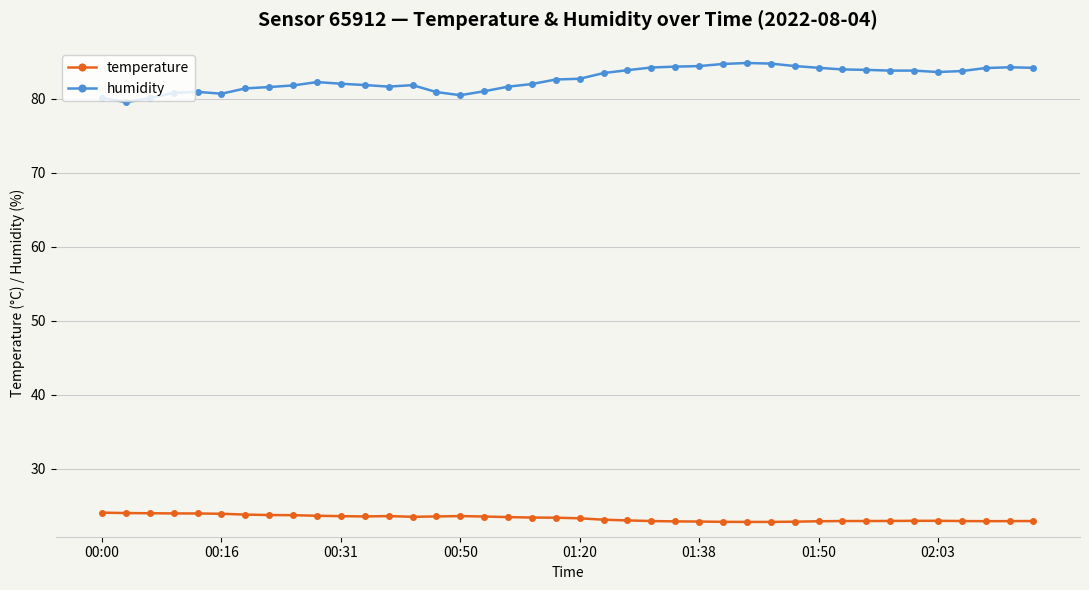

How many series are shown in this chart?

2